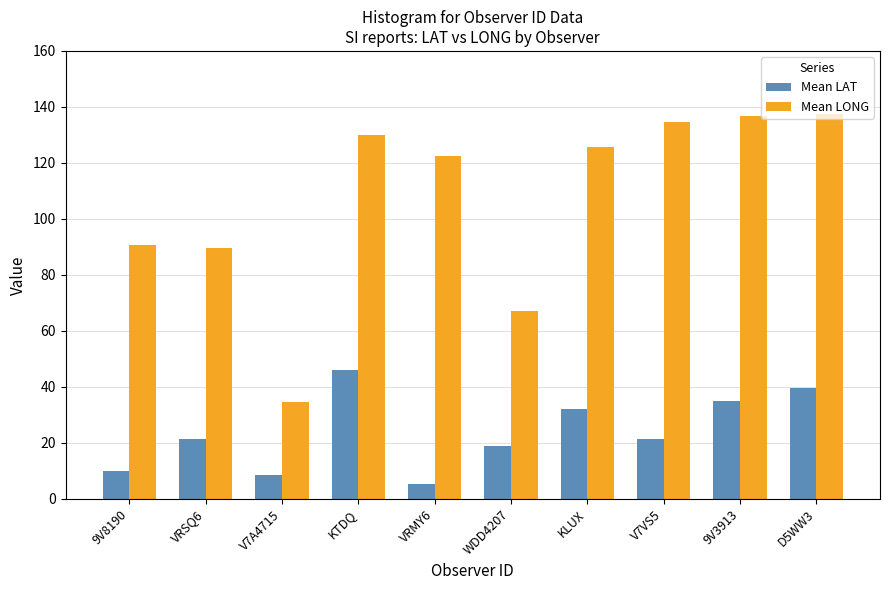

The value of Mean LONG at 9V3913 is 80.4. True or false?

False